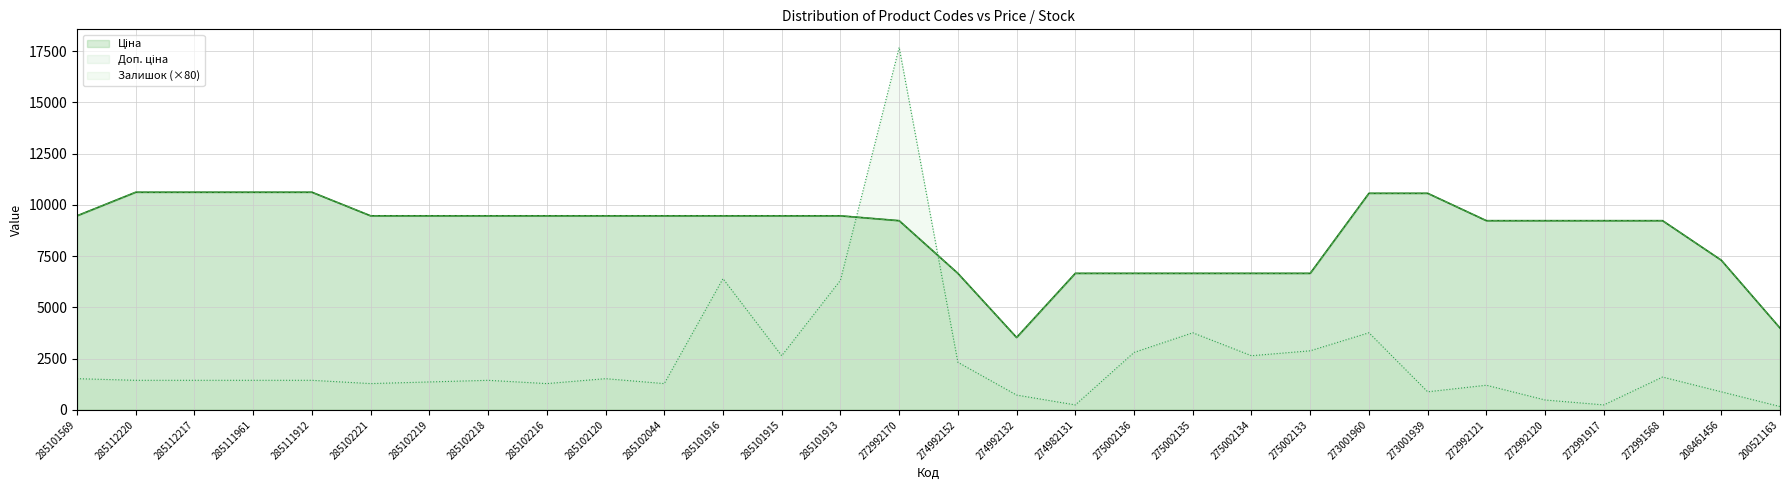

What is the value of the Доп. ціна point at the 29th from the left?

7299.9